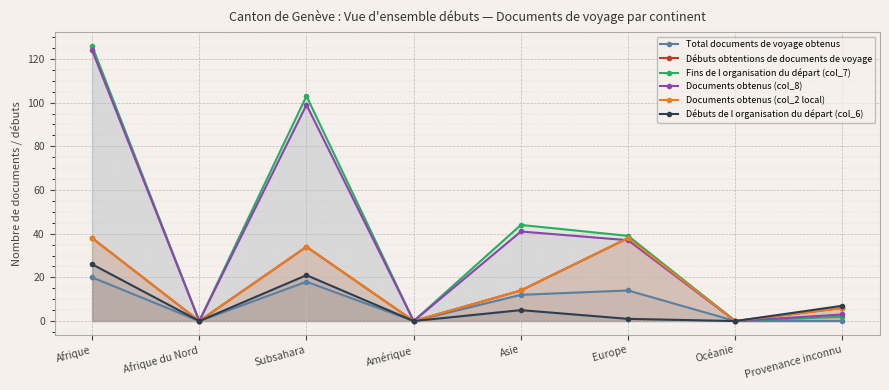

How many positive values does the Total documents de voyage obtenus series have?

4